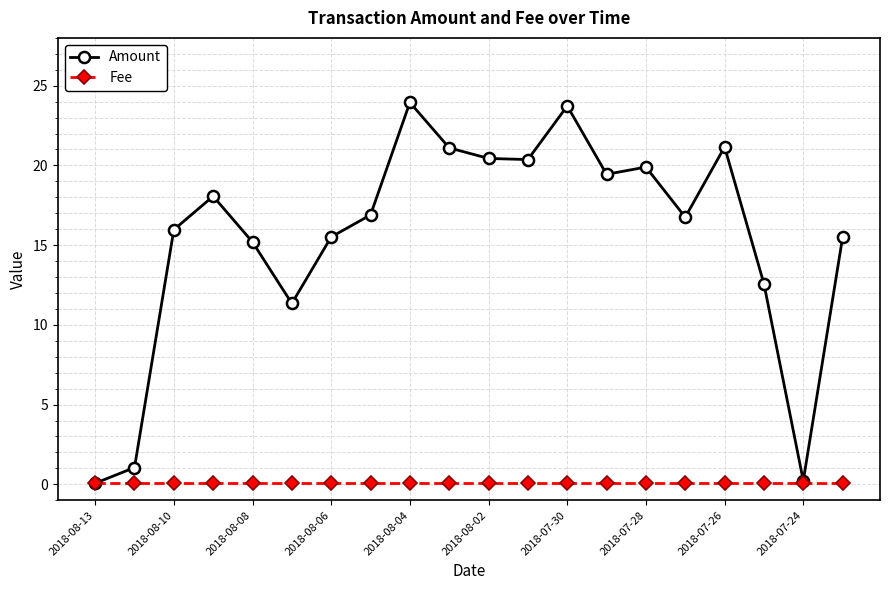

How many series are shown in this chart?

2